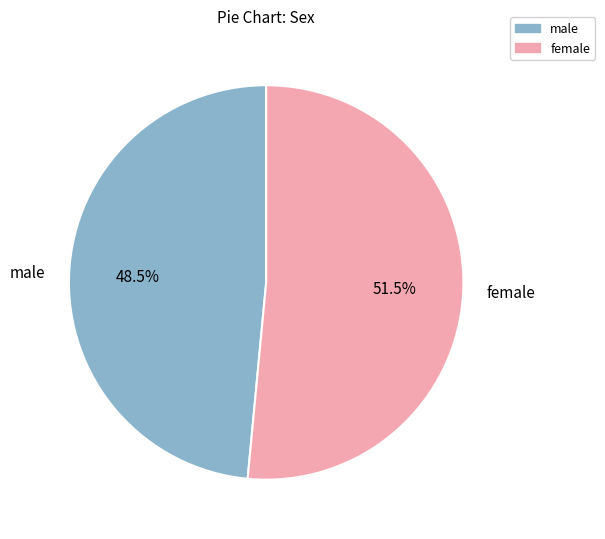

How many segments does this pie chart have?

2